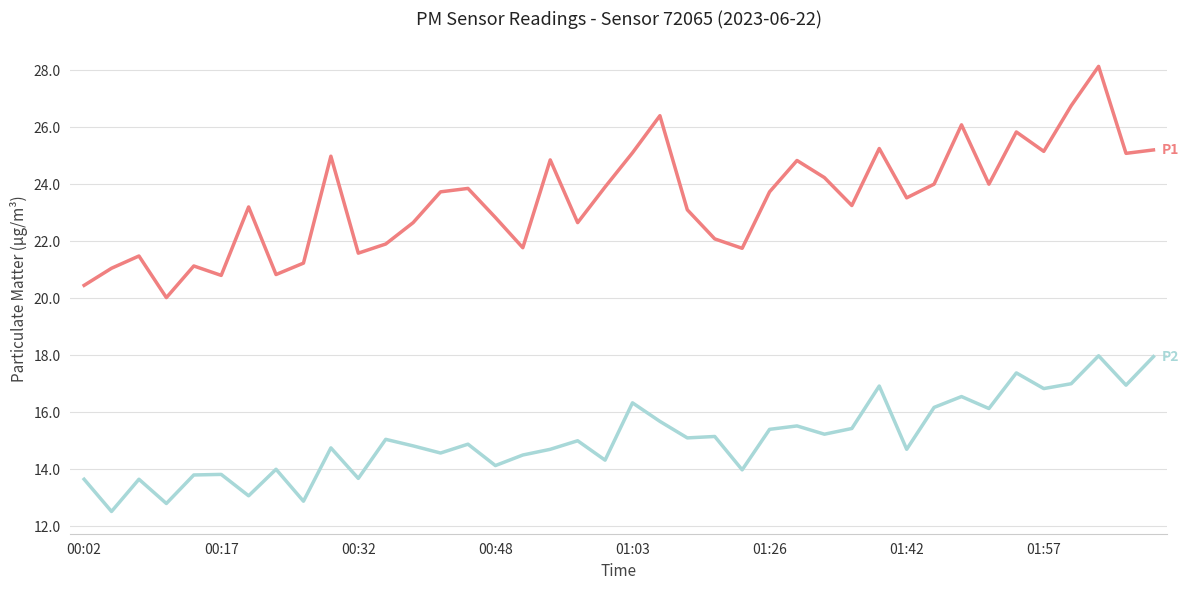

What is the maximum value shown in the chart?

28.1